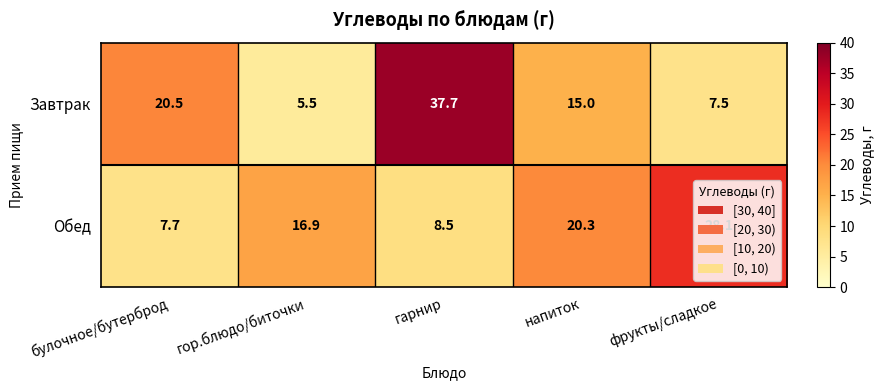

True or false: Завтрак has a value of 15.0 at напиток.

True